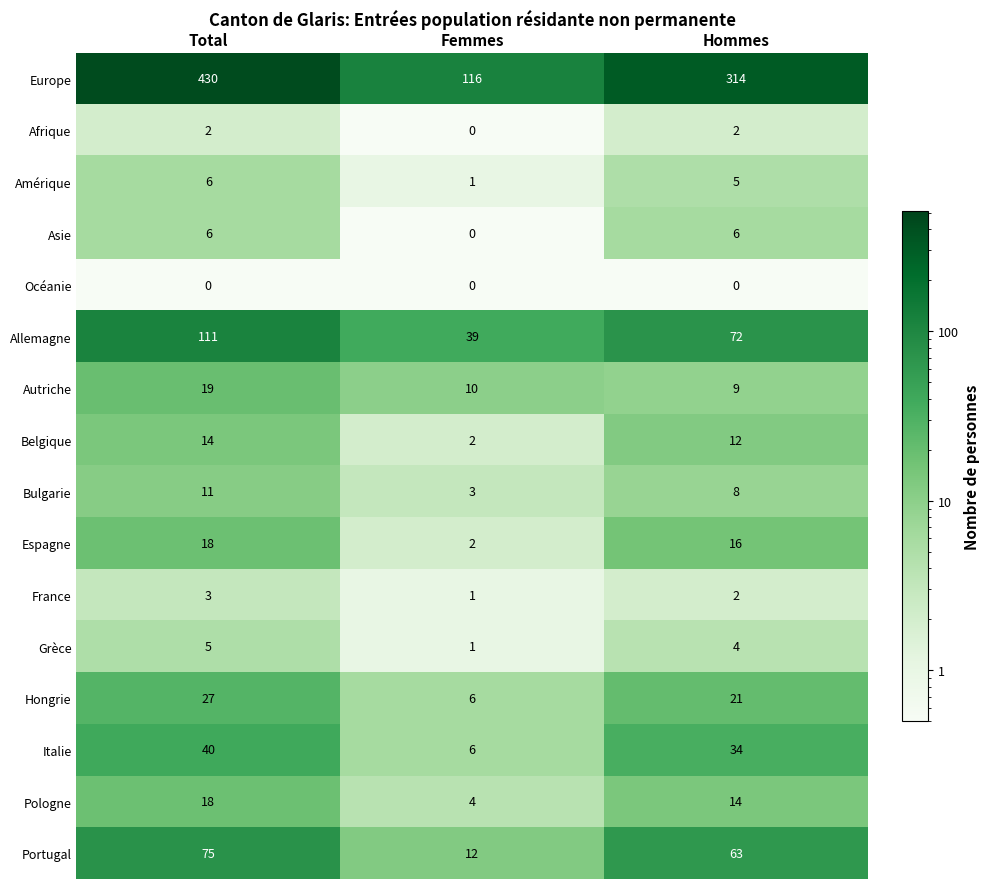

What is the spread (max minus min) of values at Total?

430